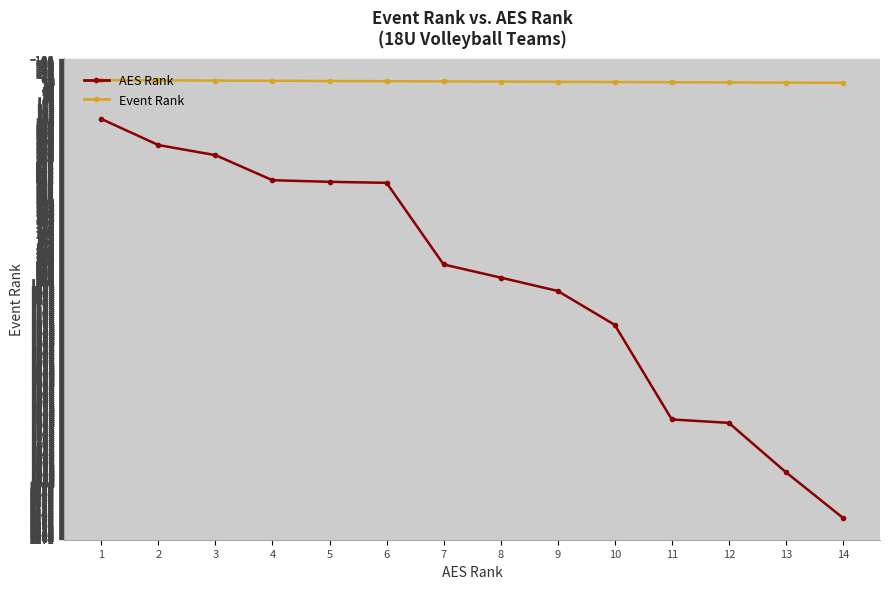

At which label is AES Rank closest to 1180?

10